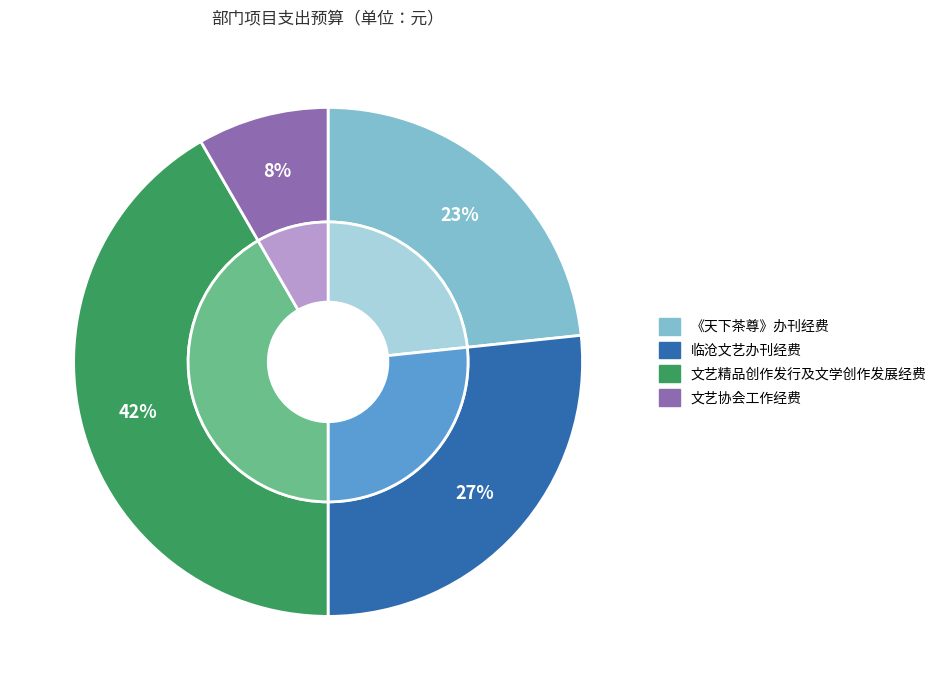

How many slices are in this pie chart?

4